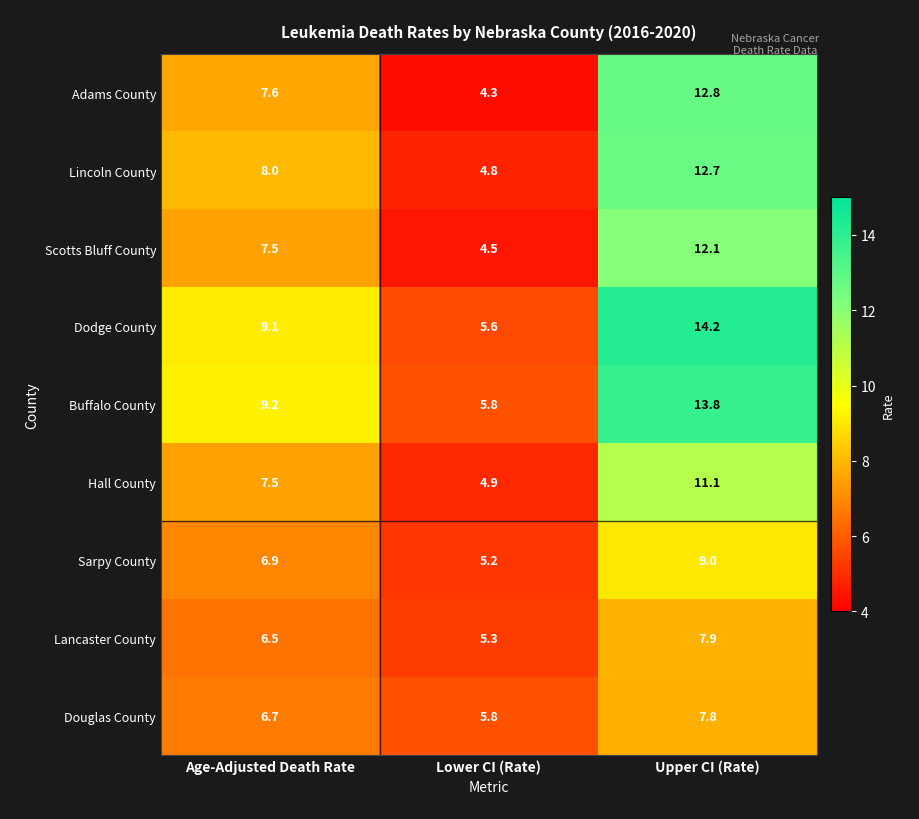

Rank the series by their maximum value, from highest to lowest.

Dodge County, Buffalo County, Adams County, Lincoln County, Scotts Bluff County, Hall County, Sarpy County, Lancaster County, Douglas County